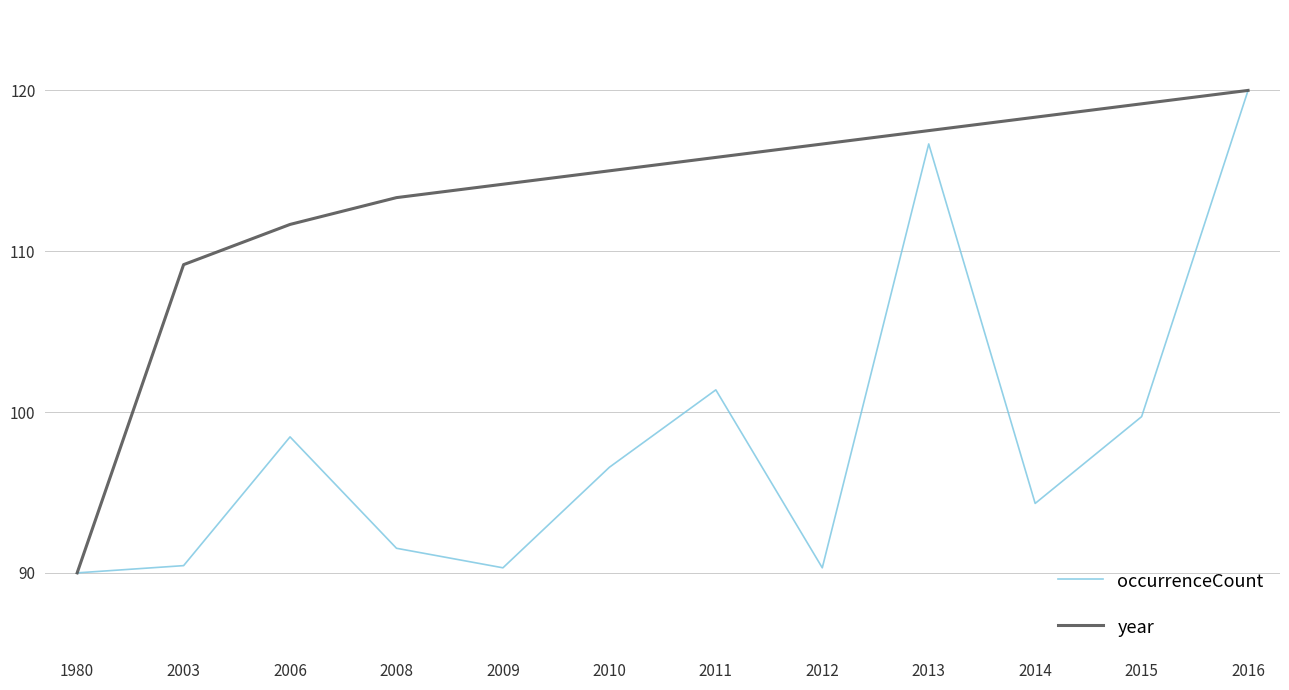

At which label does occurrenceCount first exceed 96?

2006